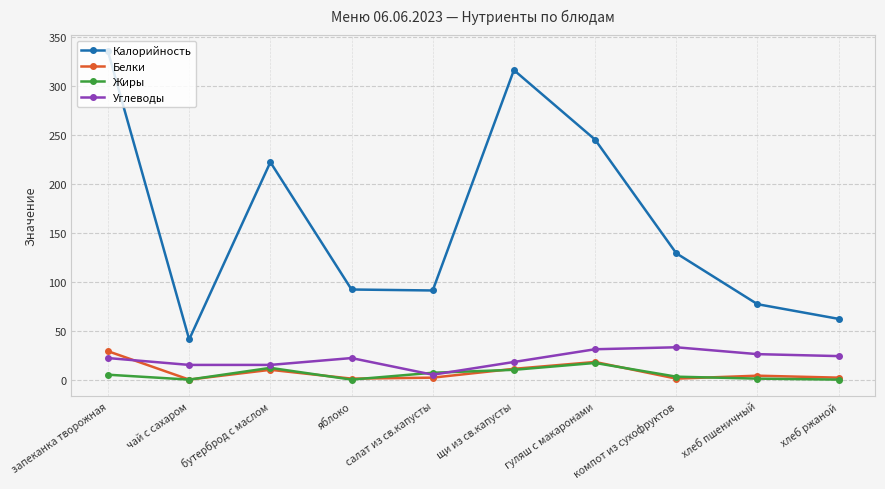

At how many categories does at least one series exceed 168?

4